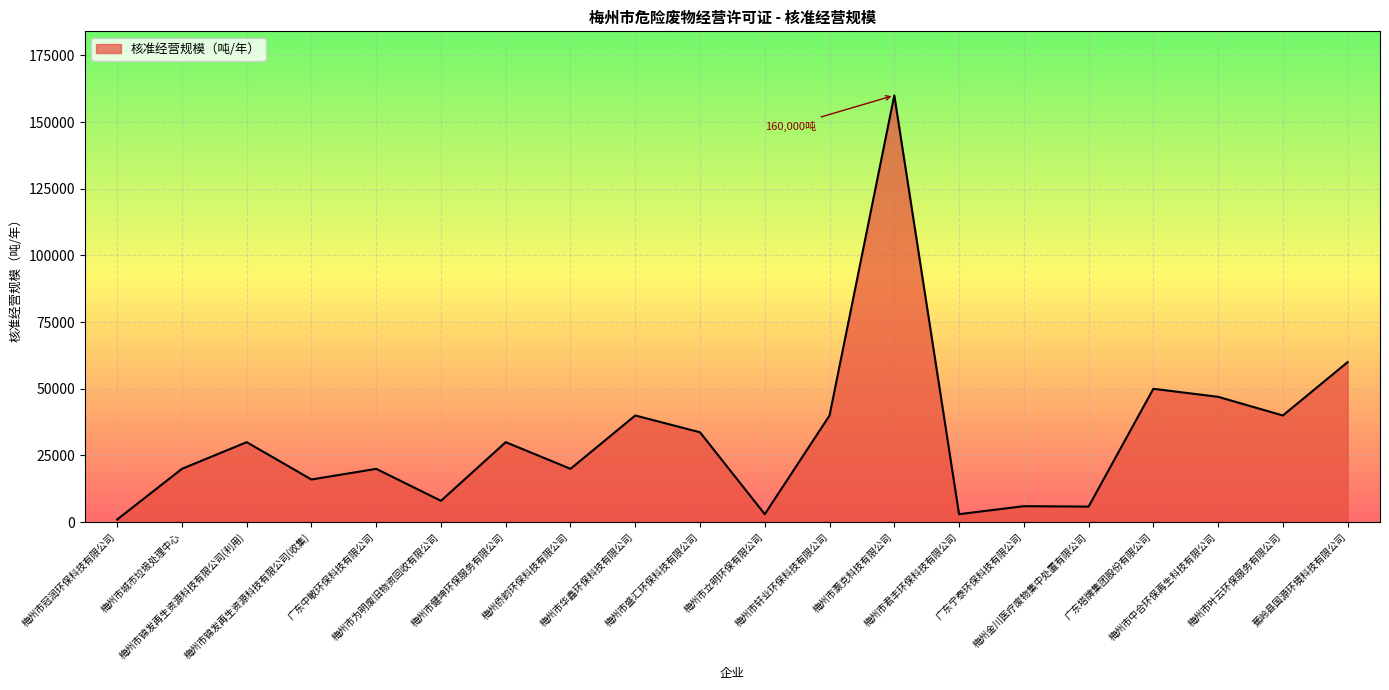

What is the difference between the maximum and minimum values?

159000